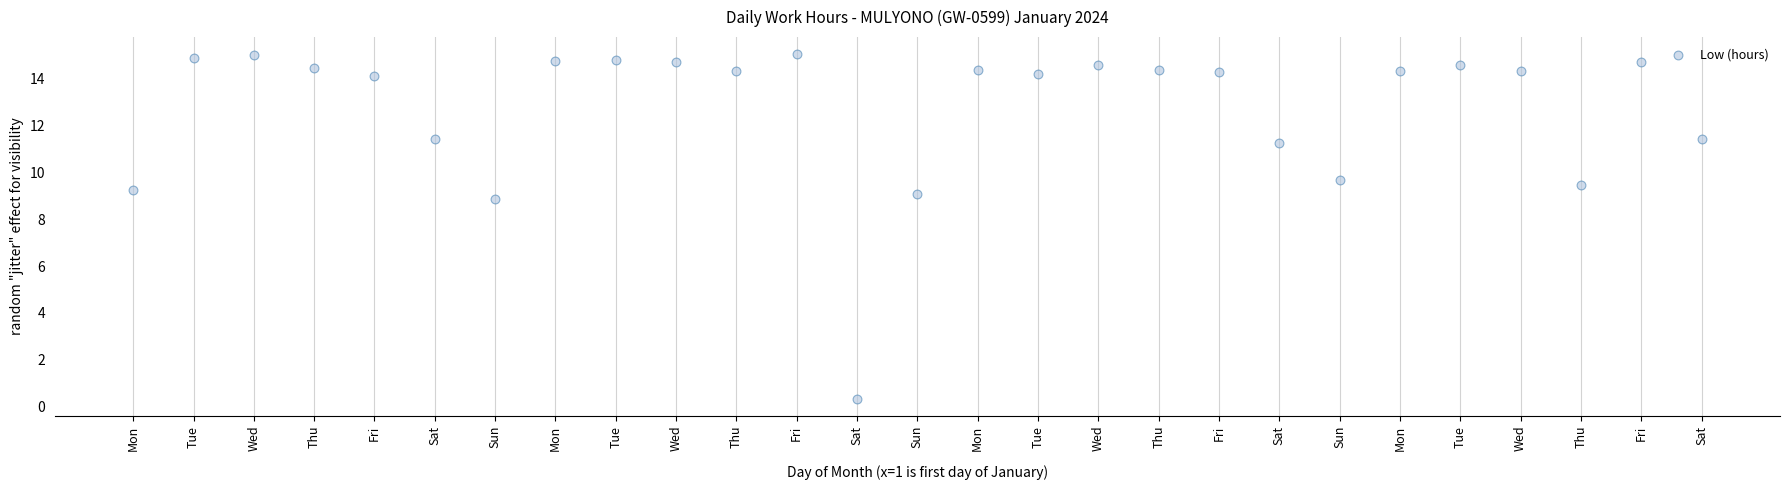

What Y value in the scatter plot is closest to 7?

8.8